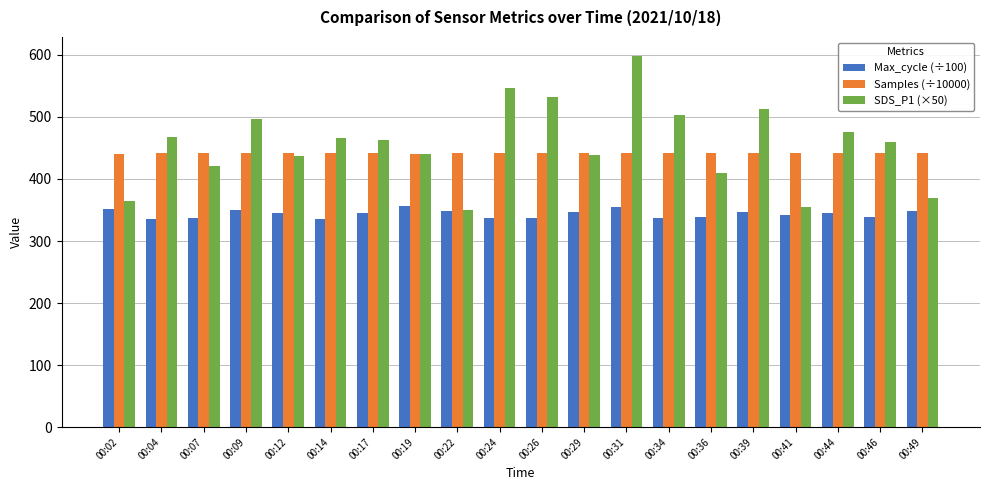

At 00:26, list the series in order from largest to smallest.

SDS_P1 (×50), Samples (÷10000), Max_cycle (÷100)